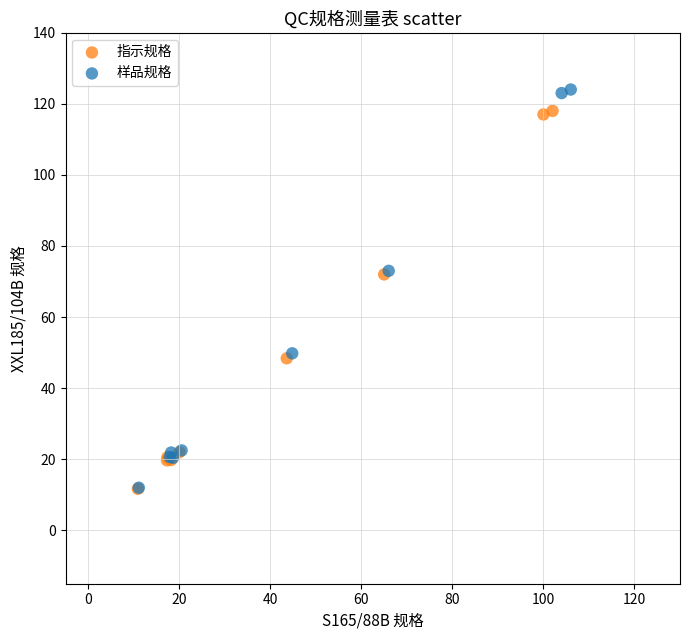

Which series has the largest Y range (max minus min)?

样品规格